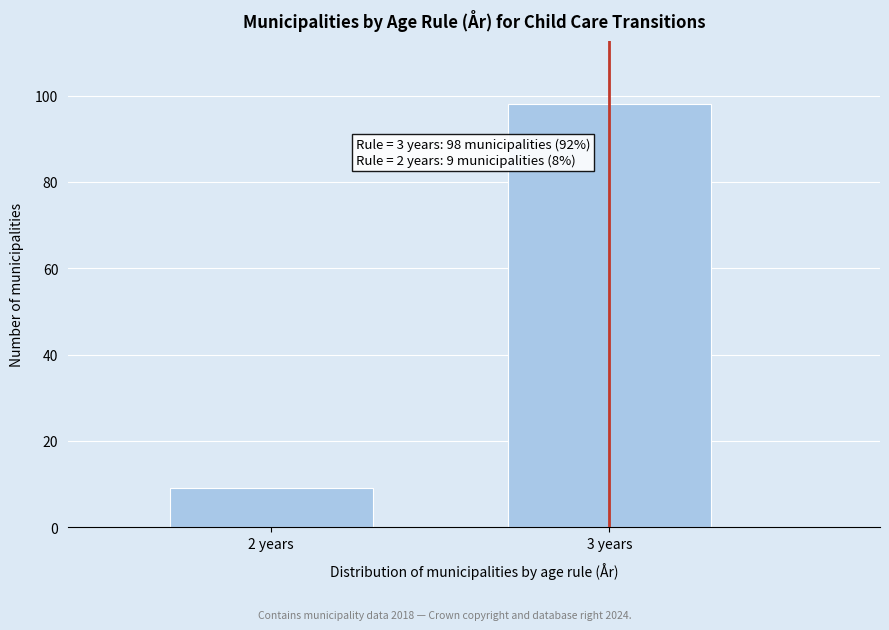

Reading left to right, extract all data points from this chart.

9	98